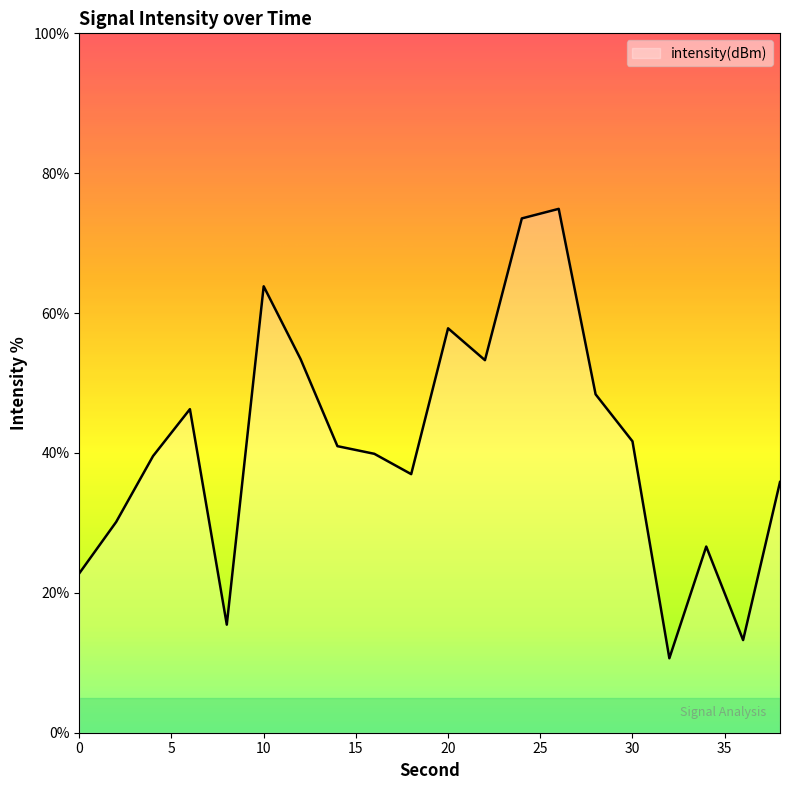

What is the minimum value shown in the chart?

10.6